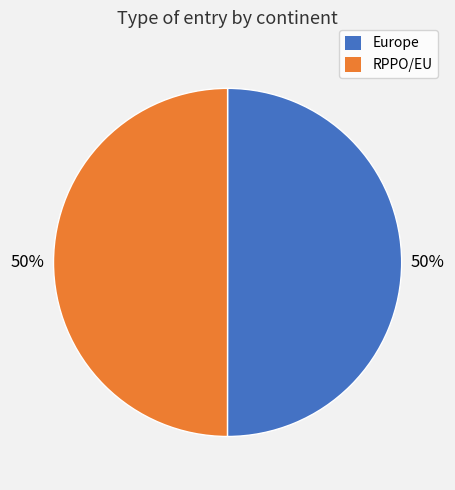

Is the sum of RPPO/EU and Europe greater than half?

Yes